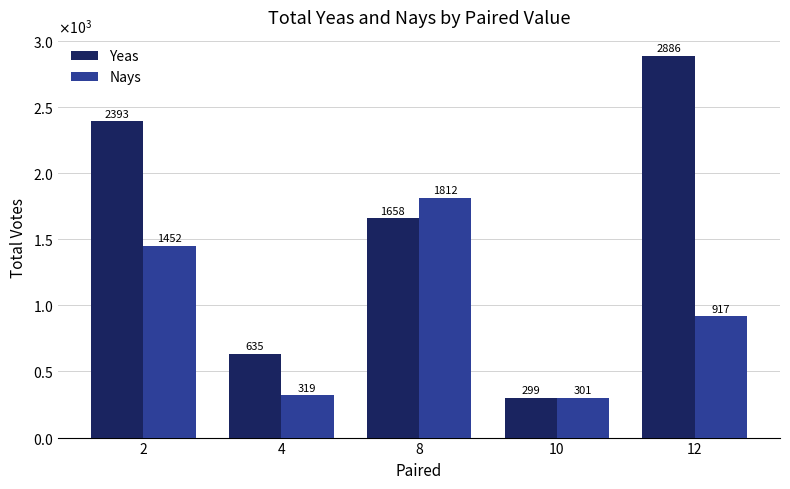

Does the chart contain stacked bars?

No